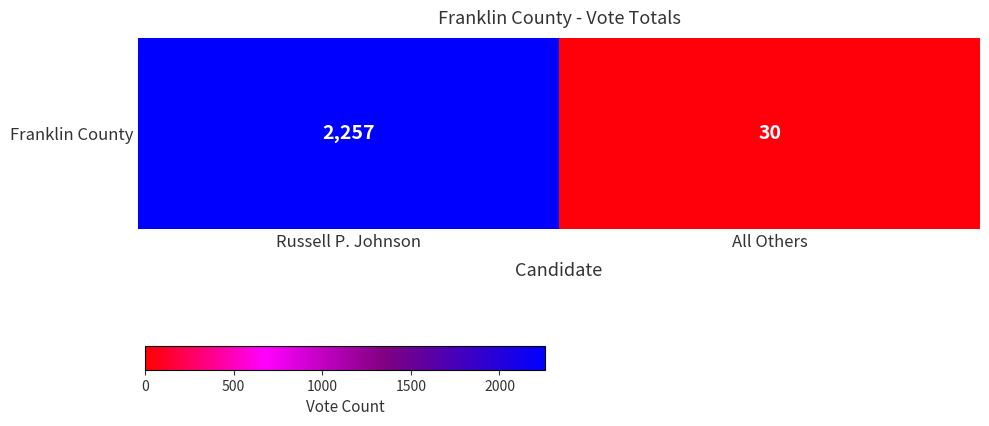

List the labels in order of value, smallest first.

All Others, Russell P. Johnson